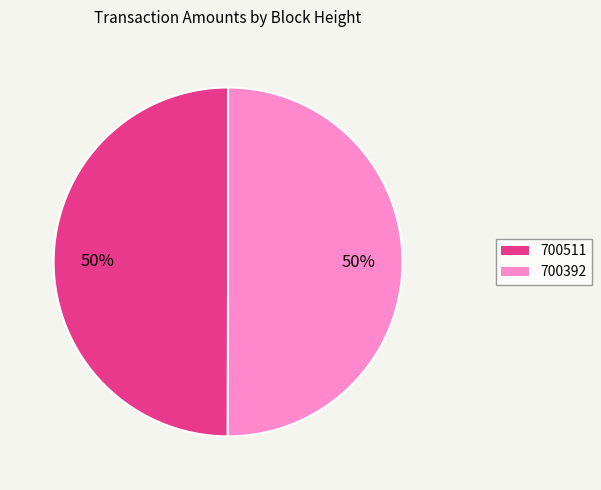

Do 700392 and 700511 together represent more than half of the pie?

Yes